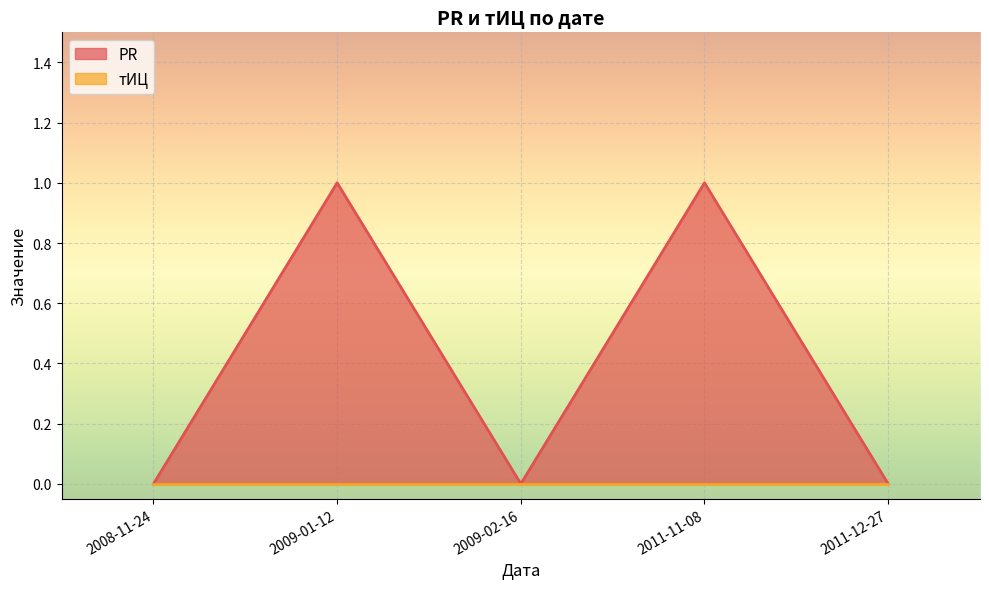

How many distinct data groups are displayed?

2